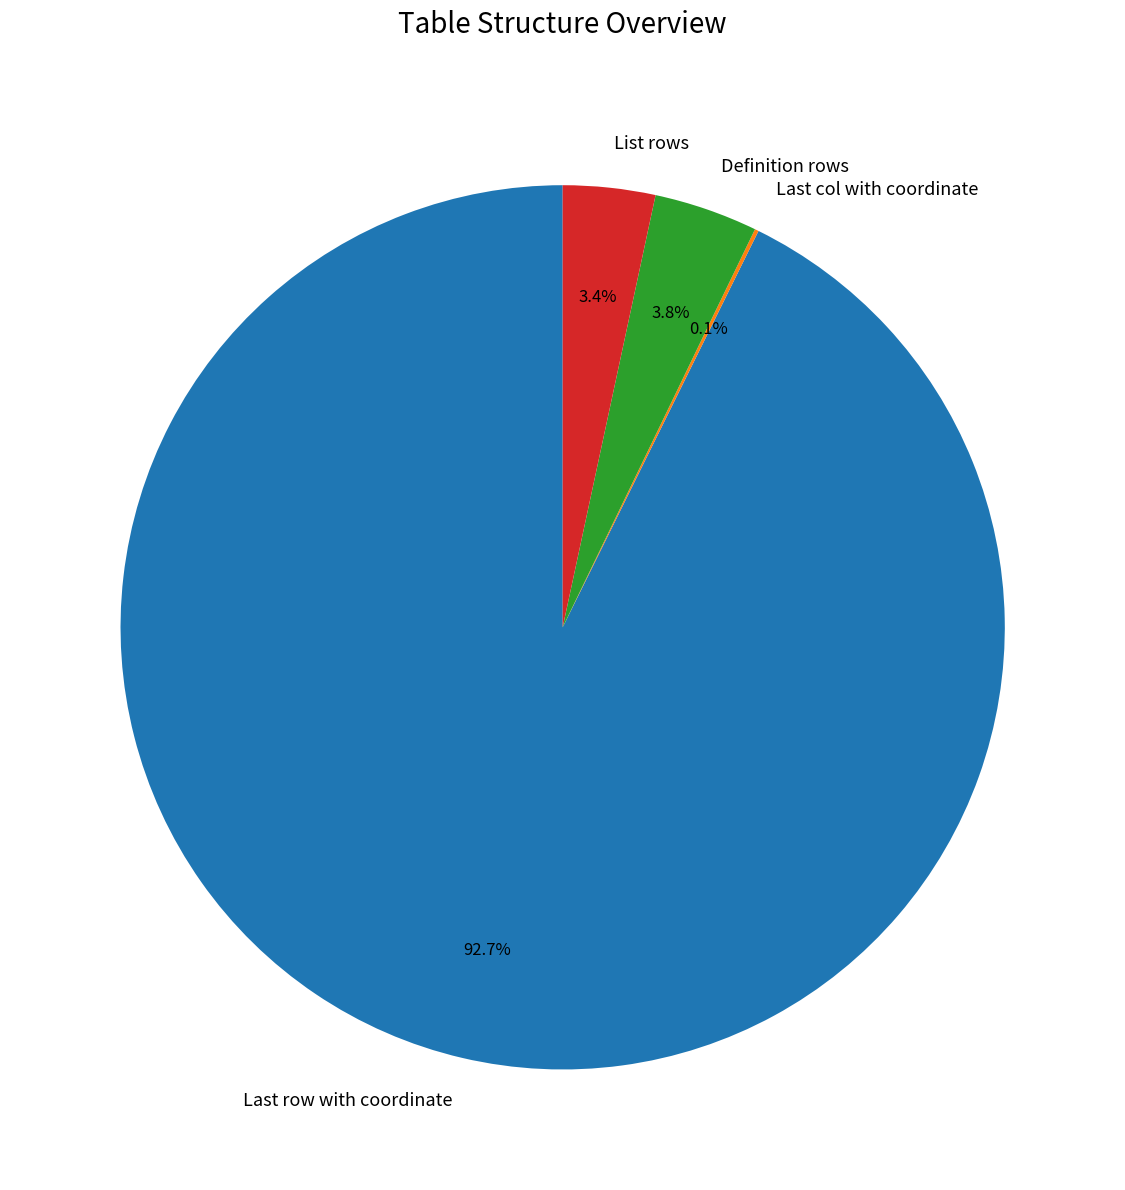

To the nearest percent, what is the average slice percentage?

25%